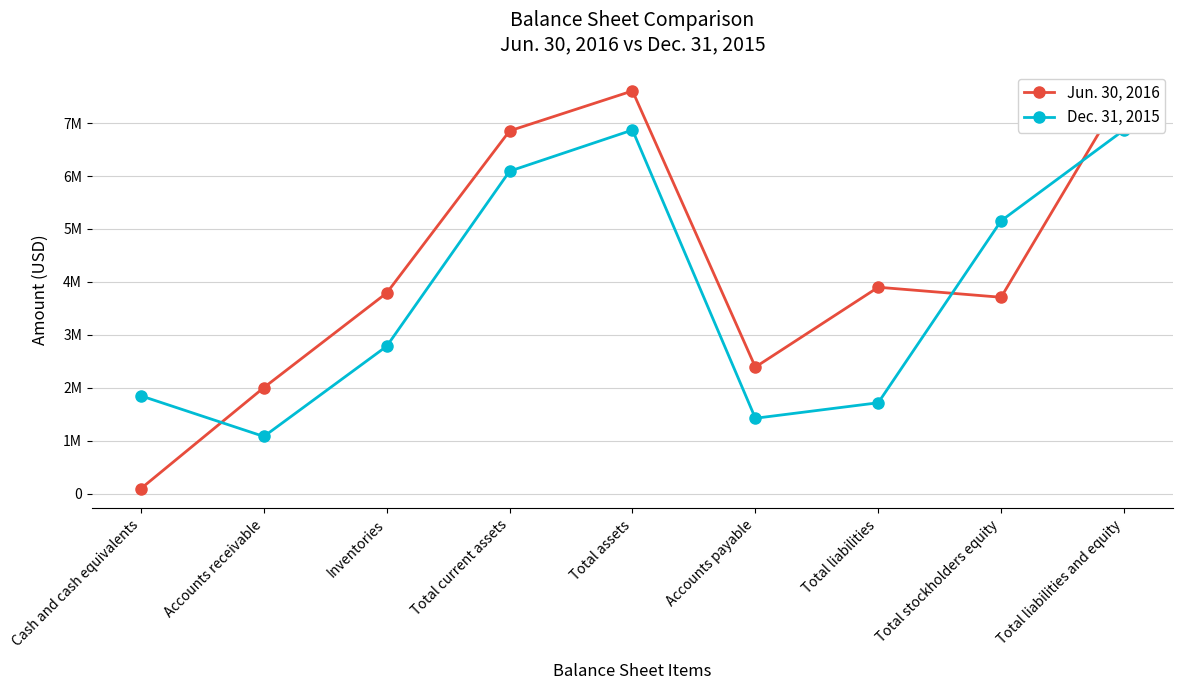

What is the label of the 5th point from the right?

Total assets